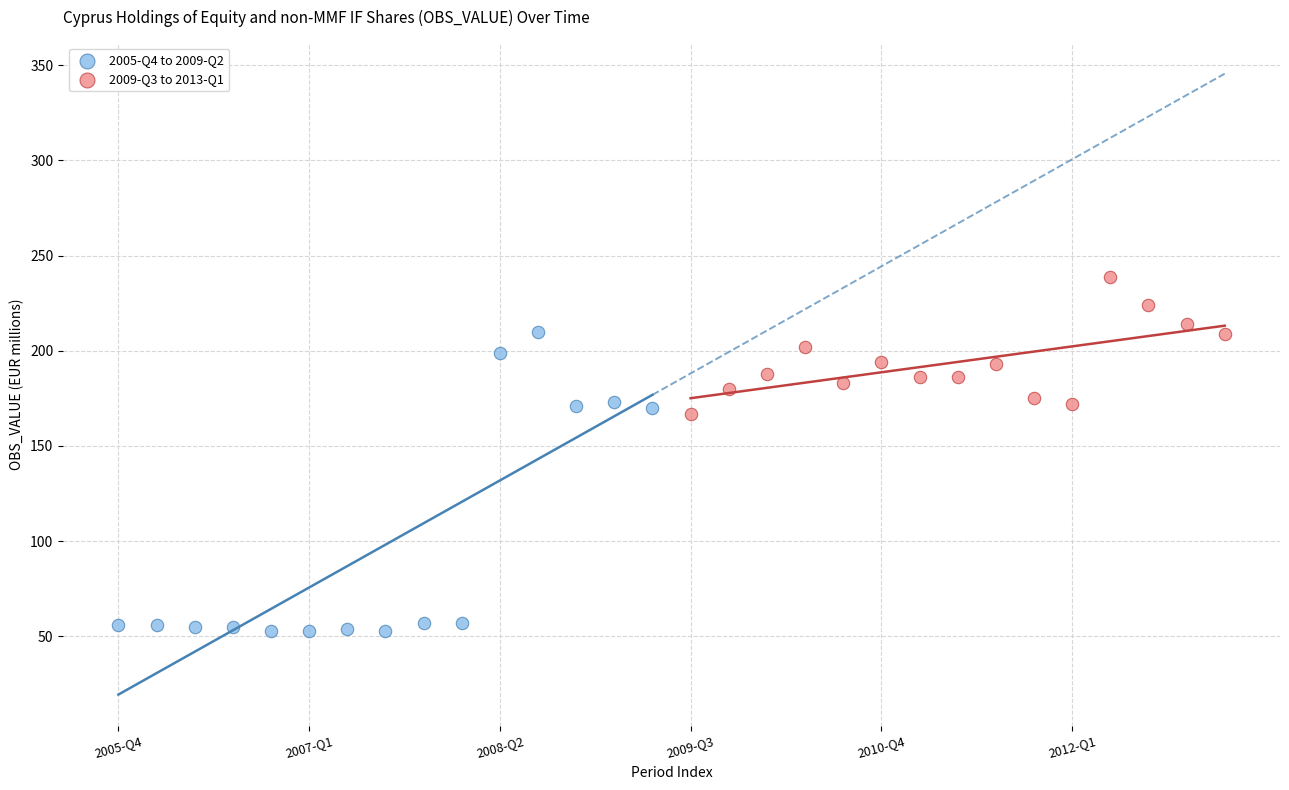

Which series has the largest Y range (max minus min)?

2005-Q4 to 2009-Q2